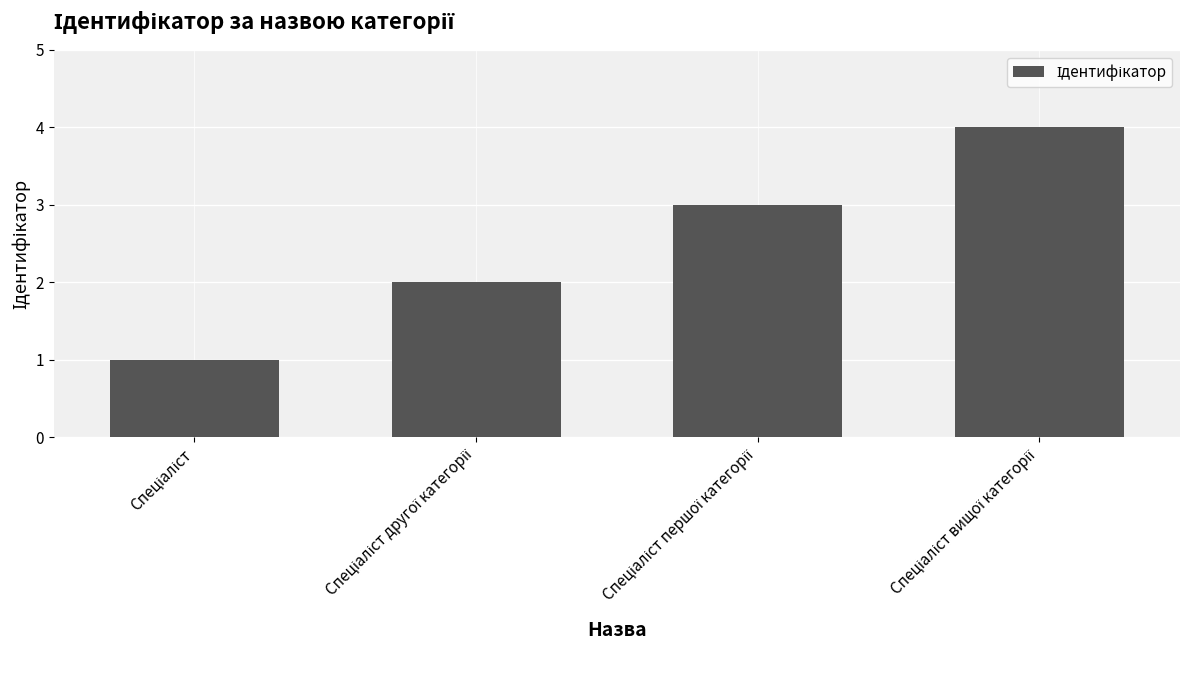

What is the sum of all values?

10